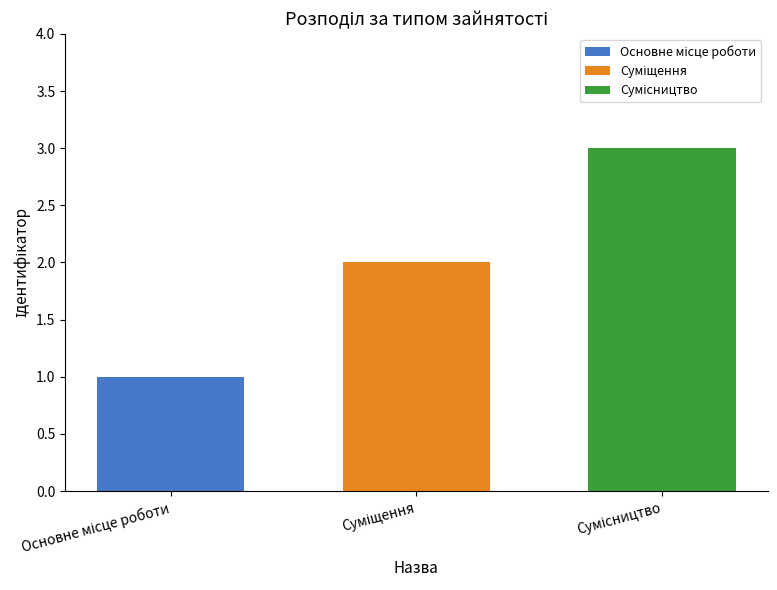

What is the greatest value displayed?

3